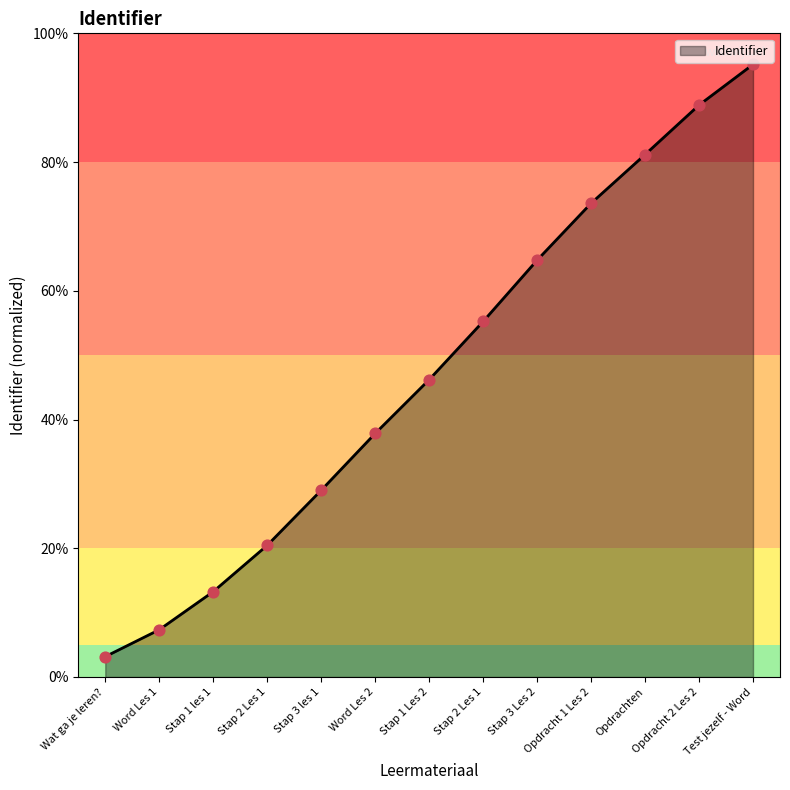

Which has a higher value, Word Les 2 or Wat ga je leren??

Word Les 2